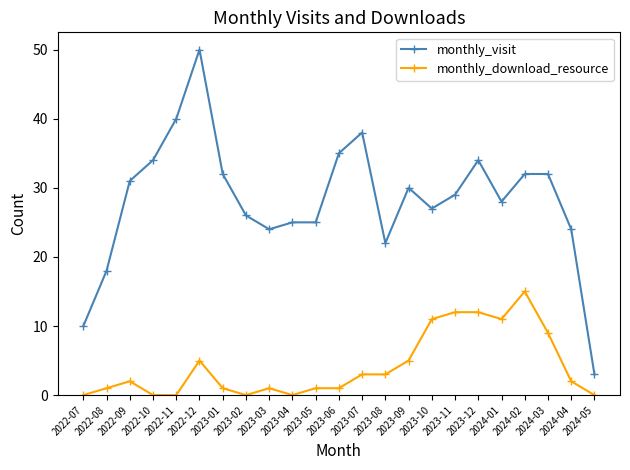

True or false: monthly_visit has more than 0 points higher than both neighbors.

True